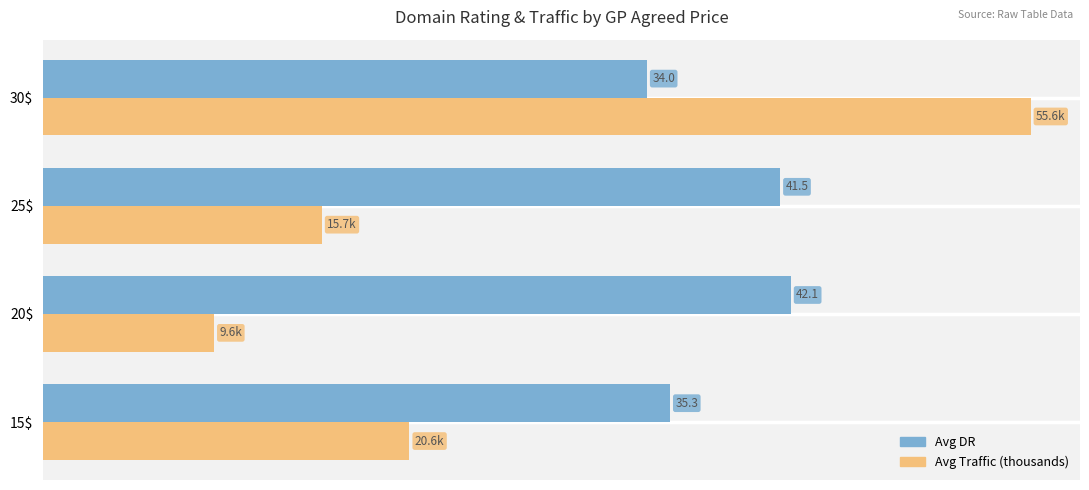

At which category does the chart reach its minimum across all series?

20$